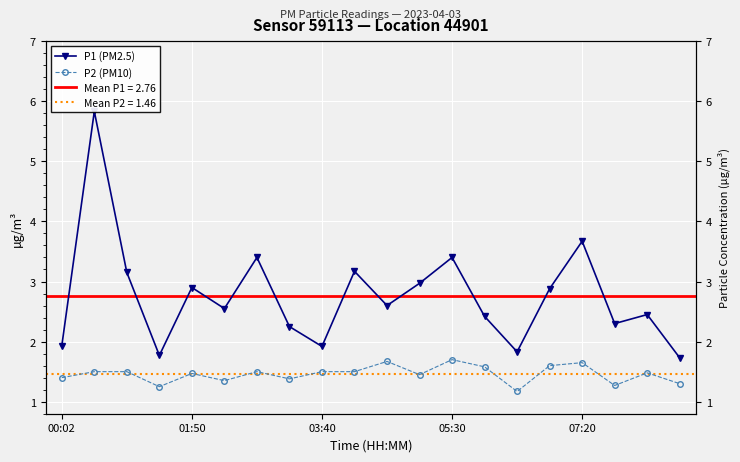

How many P2 (PM10) values are between 1 and 2?

20